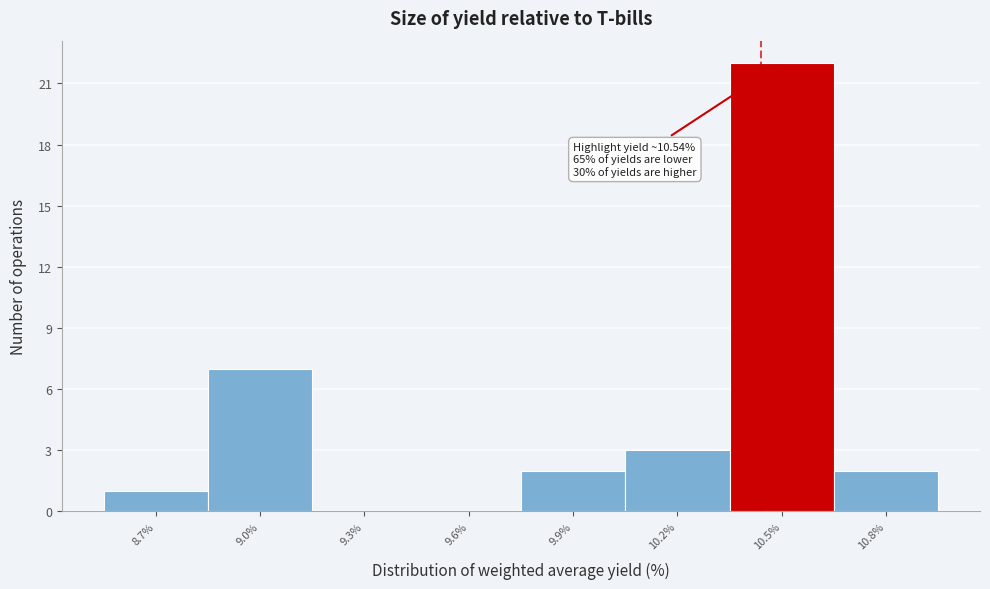

Reading left to right, transcribe all the data shown in this chart.

8.7%=1	9.0%=7	9.3%=0	9.6%=0	9.9%=2	10.2%=3	10.5%=22	10.8%=2